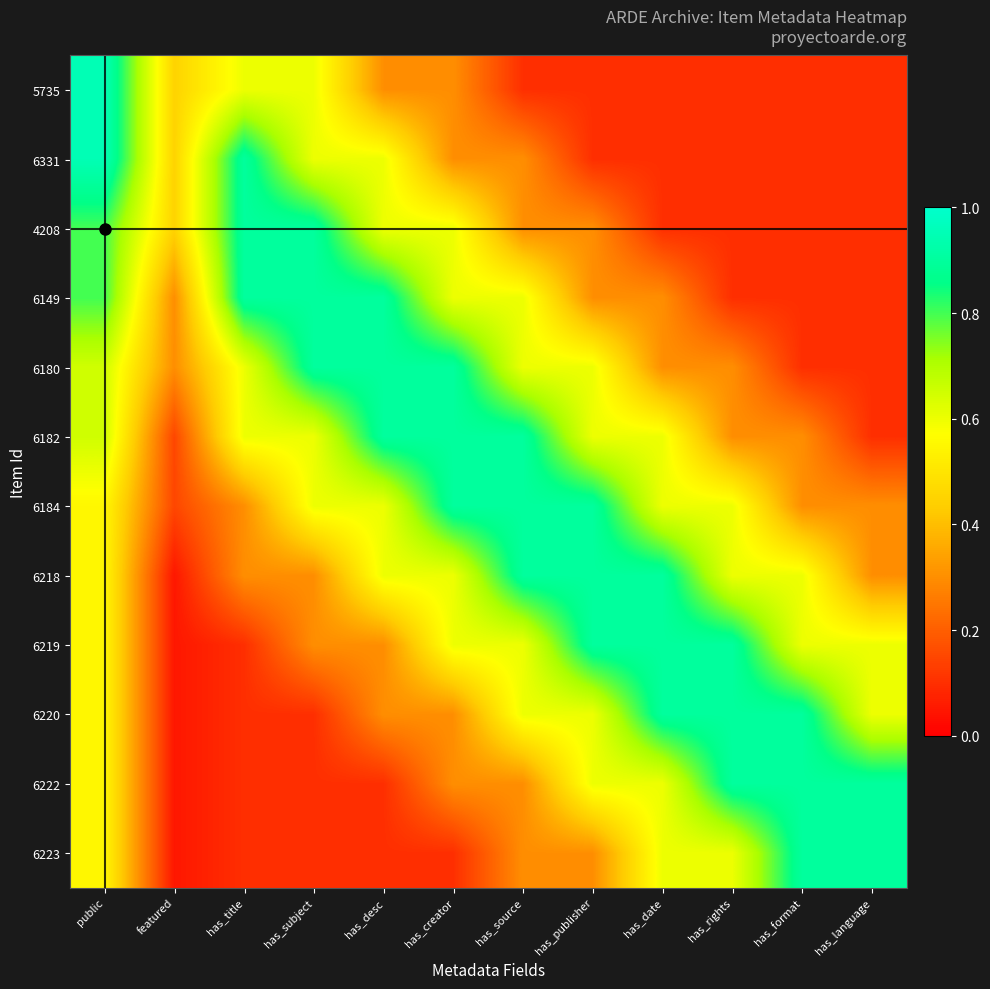

What is the smallest value displayed?

0.1